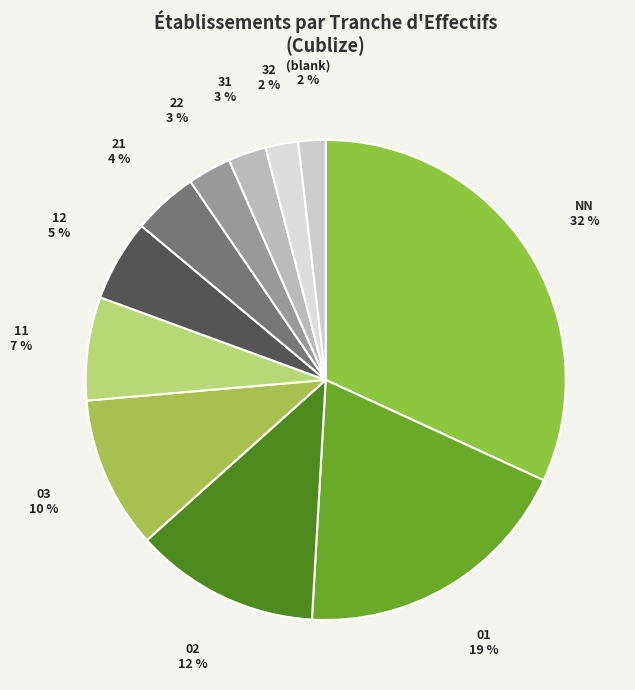

How many slices are in this pie chart?

11